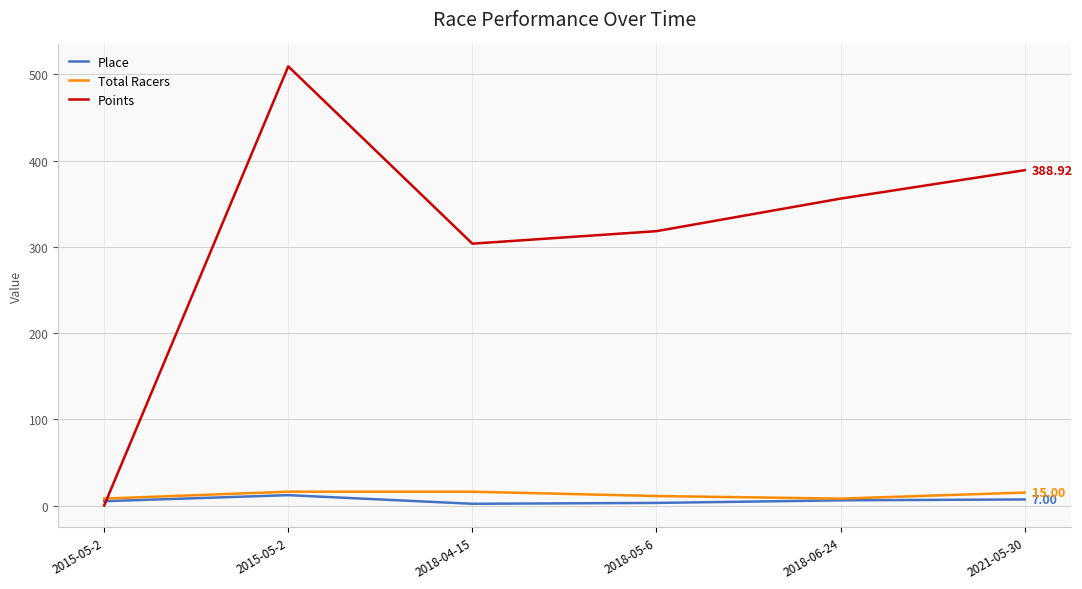

Is this an area chart (filled region under the line)?

No